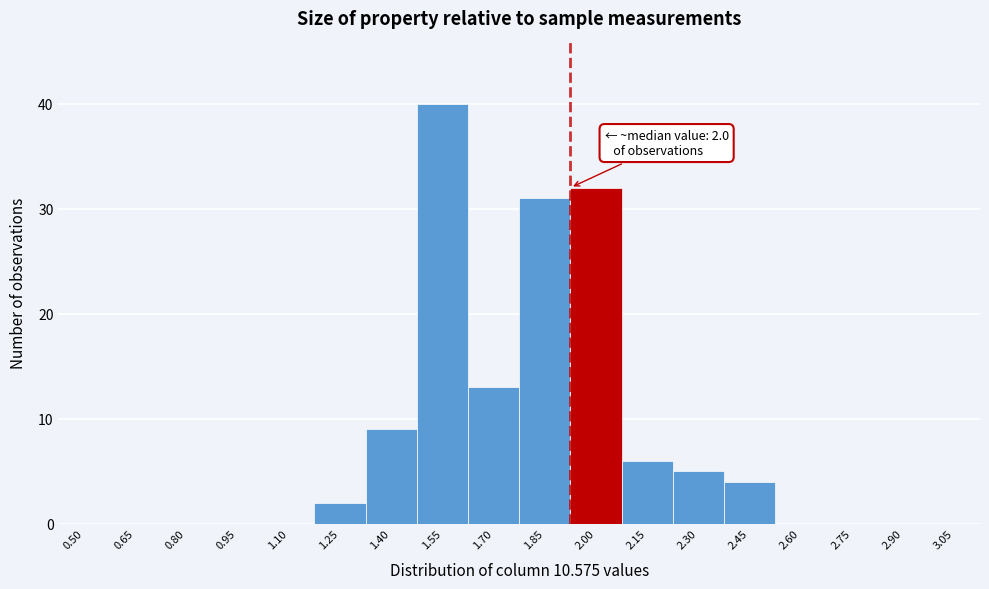

Reading left to right, list all the values displayed in this chart.

0.50=0	0.65=0	0.80=0	0.95=0	1.10=0	1.25=2	1.40=9	1.55=40	1.70=13	1.85=31	2.00=32	2.15=6	2.30=5	2.45=4	2.60=0	2.75=0	2.90=0	3.05=0